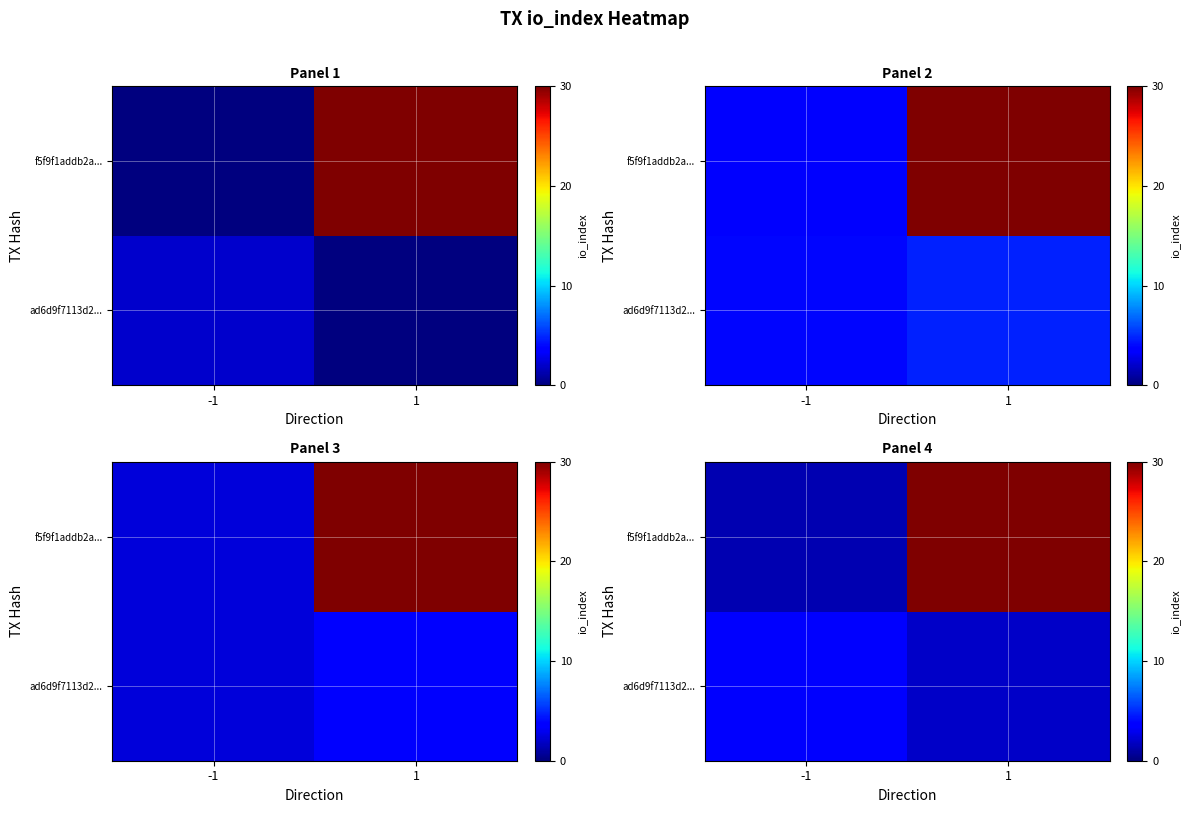

What value does the row_1 series have at -1?

1.3